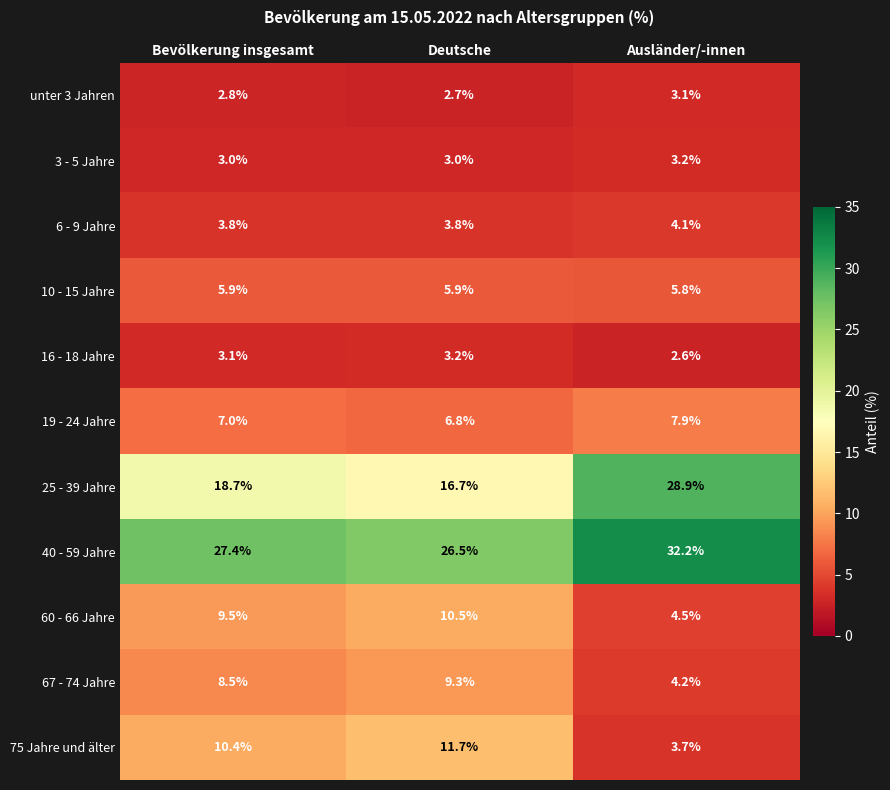

True or false: 75 Jahre und älter has a value of 2.4 at Bevölkerung insgesamt.

False